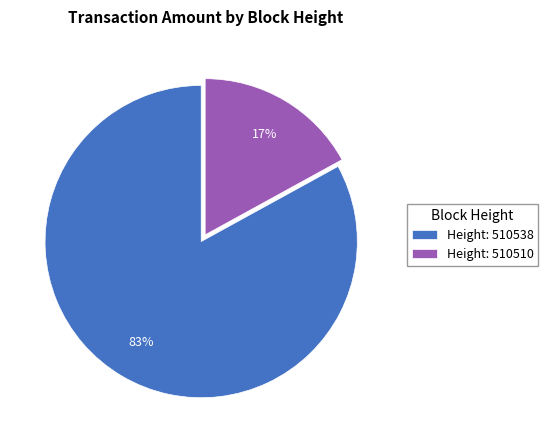

What is the smallest slice in the pie chart?

Height: 510510